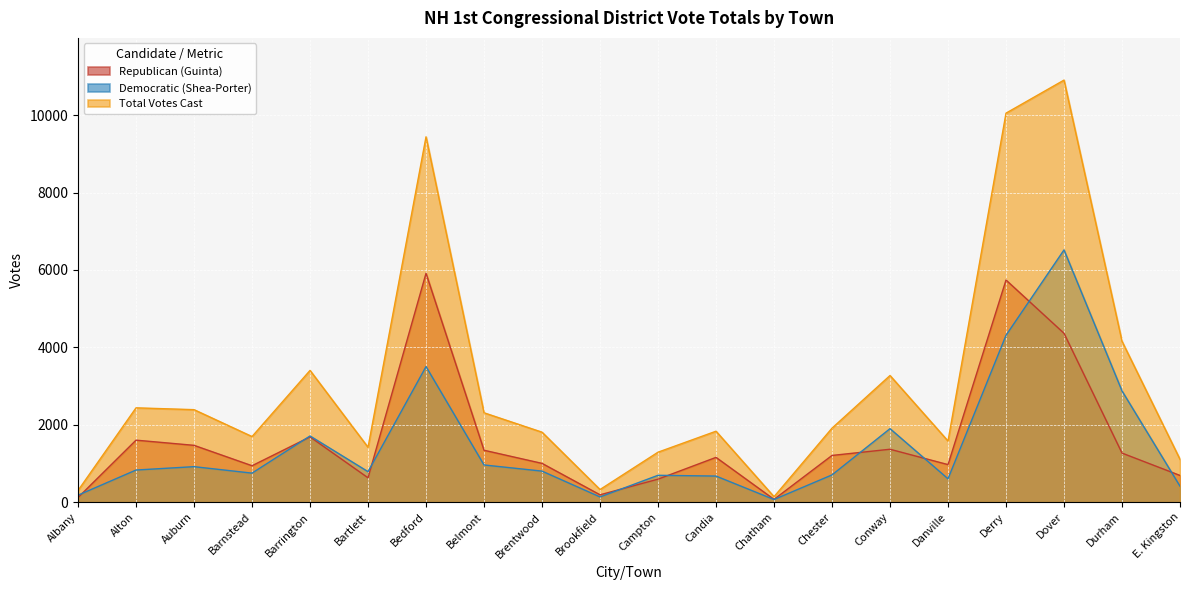

How many lines are shown in the chart?

3